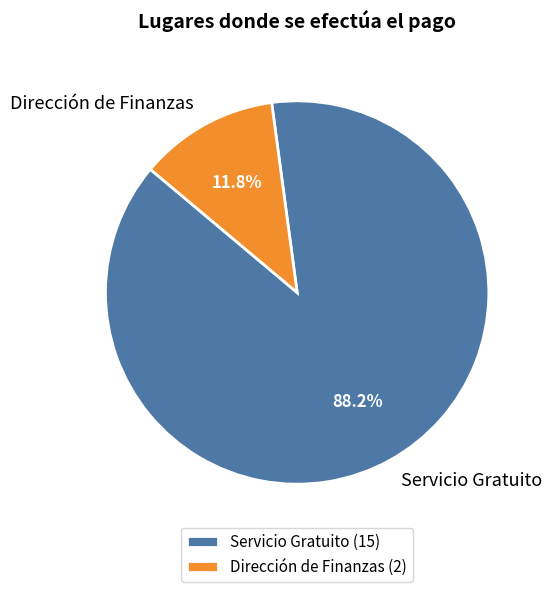

What percentage is the Servicio Gratuito slice, to the nearest percent?

88%